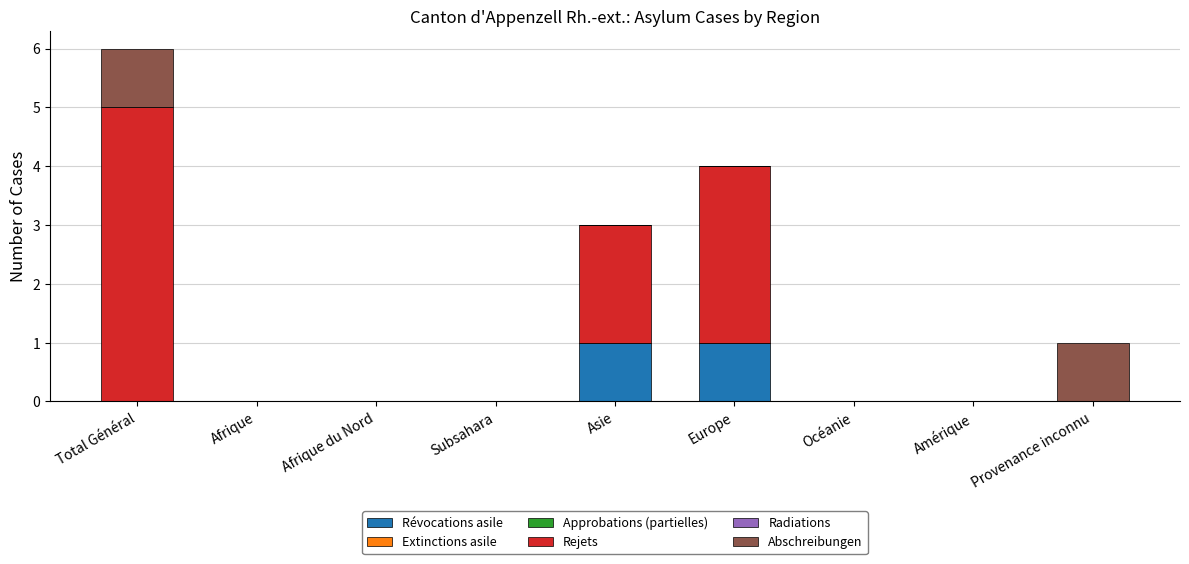

Is it true that Révocations asile equals 0 at Afrique?

True